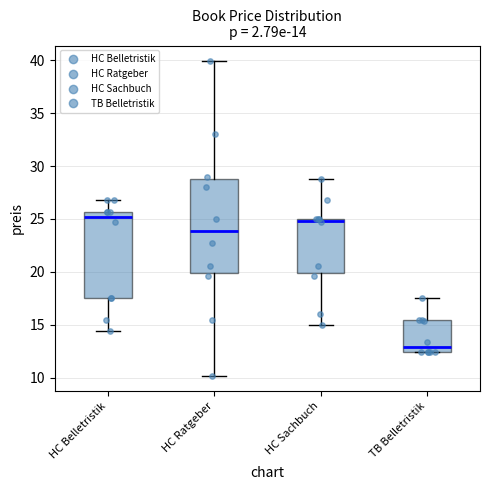

Which box has the lowest median line?

TB Belletristik